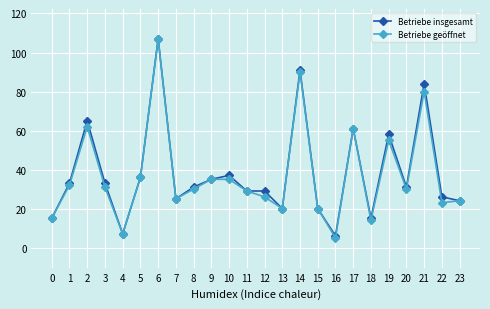

True or false: Betriebe geöffnet has more than 0 points higher than both neighbors.

True